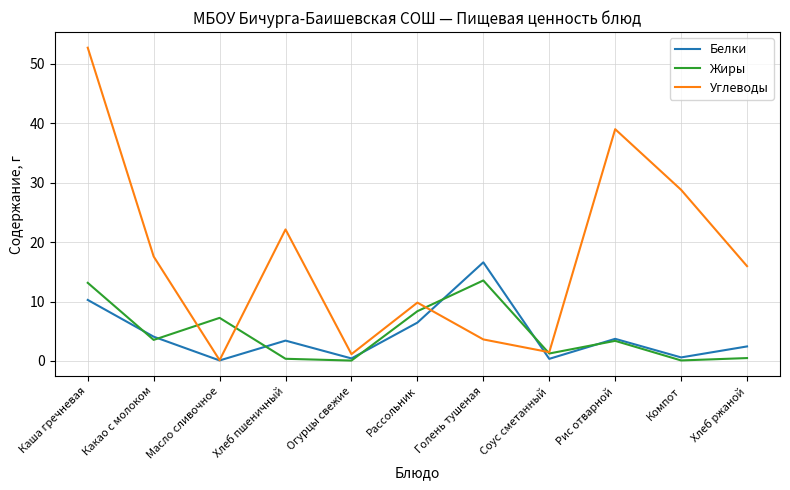

What is the maximum value for Углеводы?

52.7